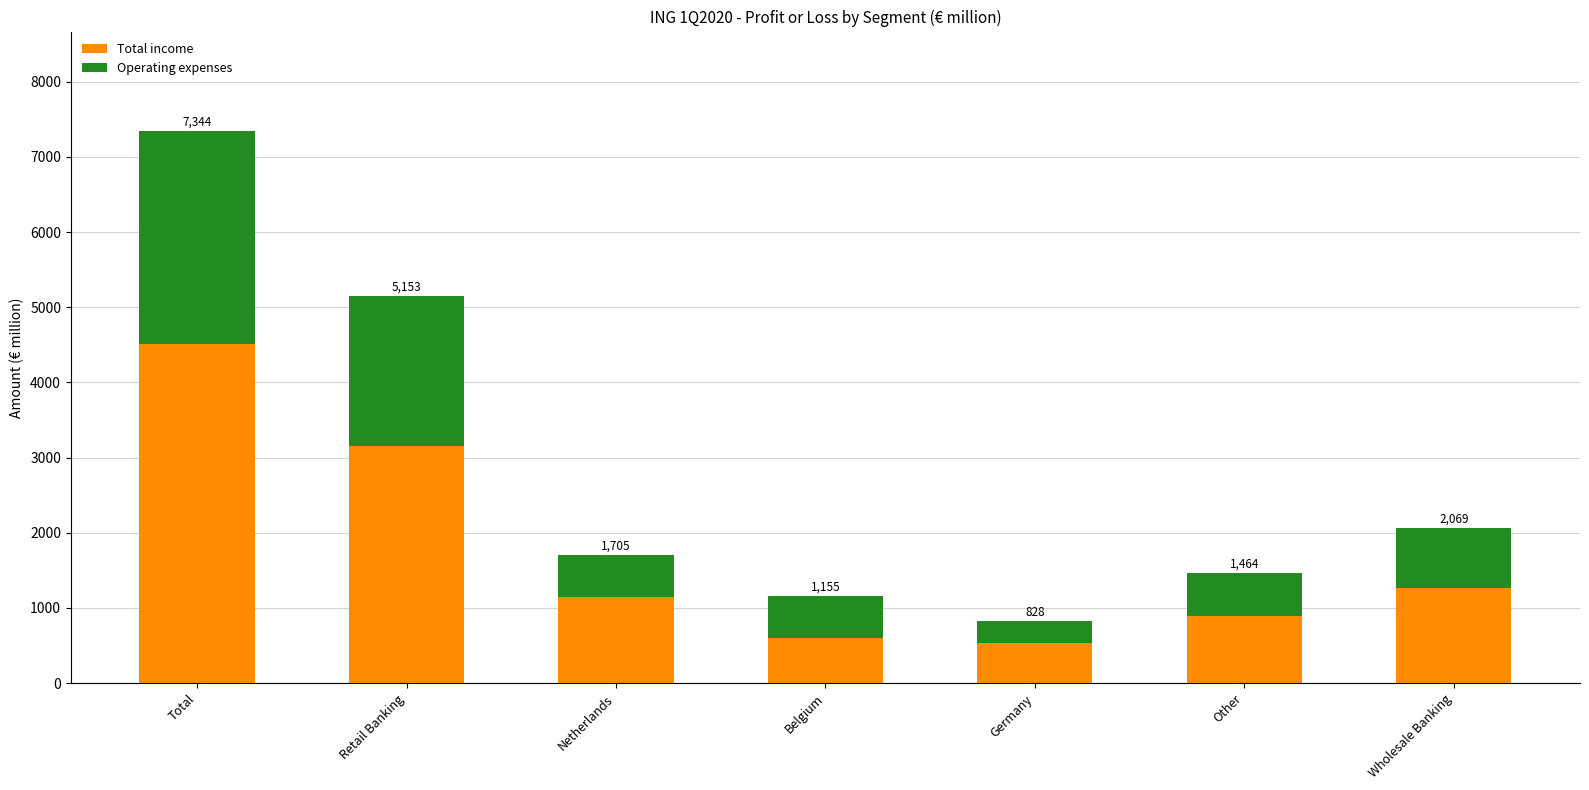

Which series has the largest range (max minus min)?

Total income